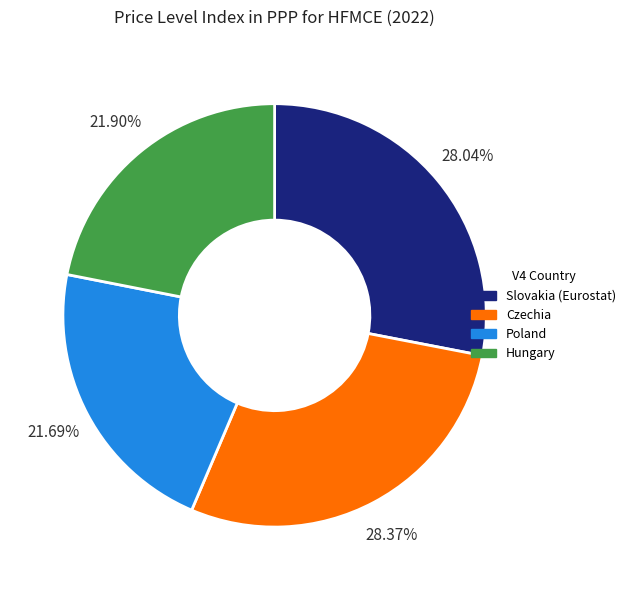

To the nearest percent, what is the combined percentage of Czechia and Slovakia (Eurostat)?

56%